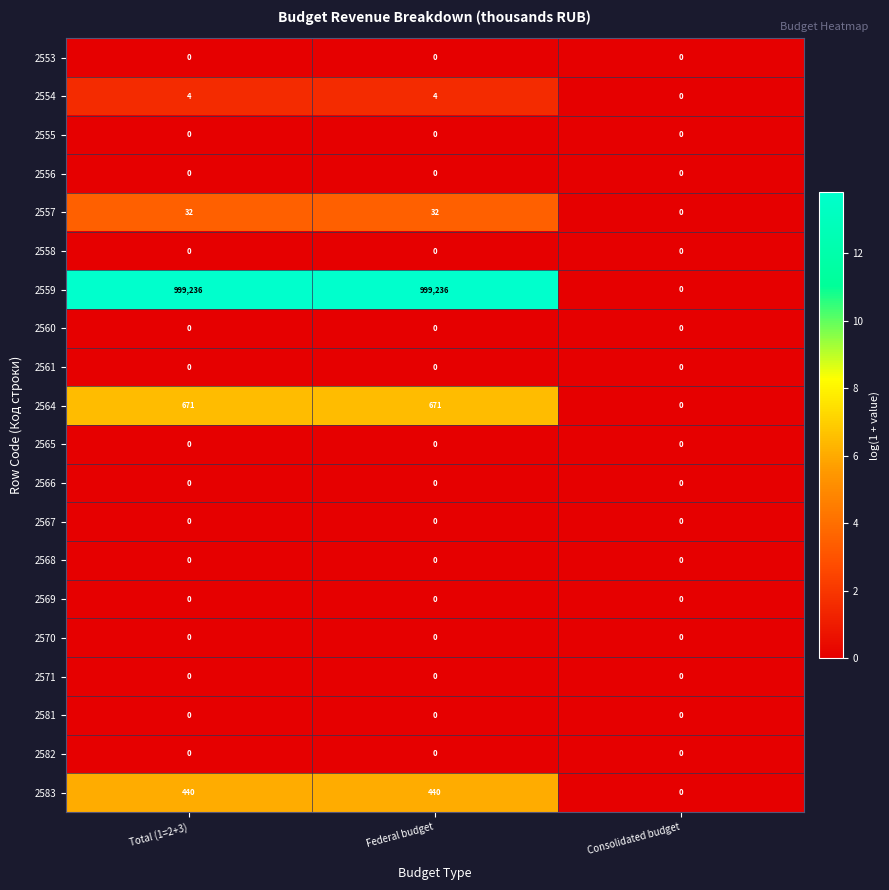

What is the maximum value shown in the chart?

999236